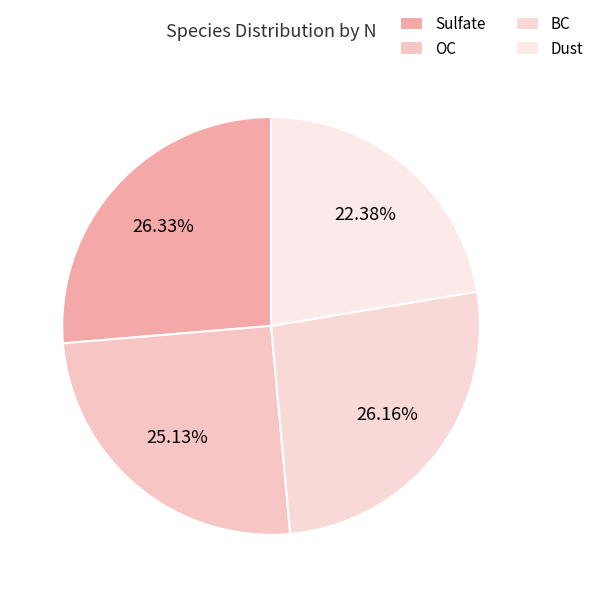

Is there any slice that represents more than half of the pie?

No